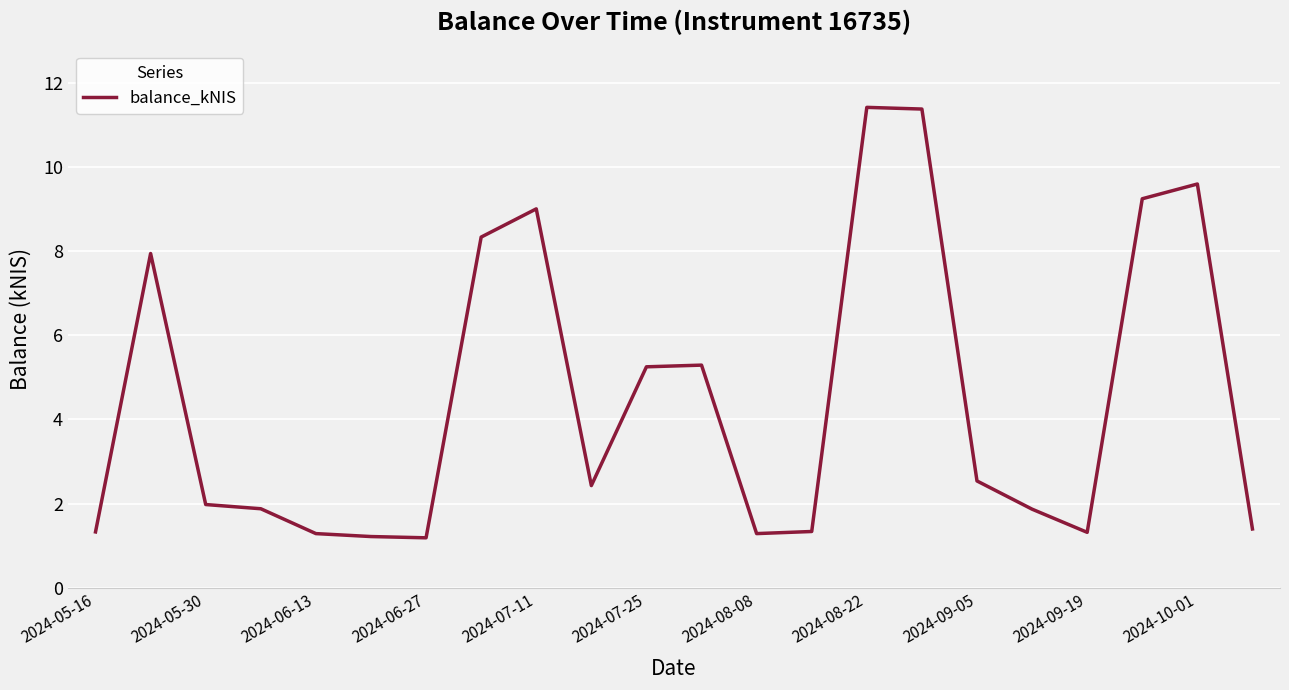

What is the difference between the maximum and minimum values?

10.2